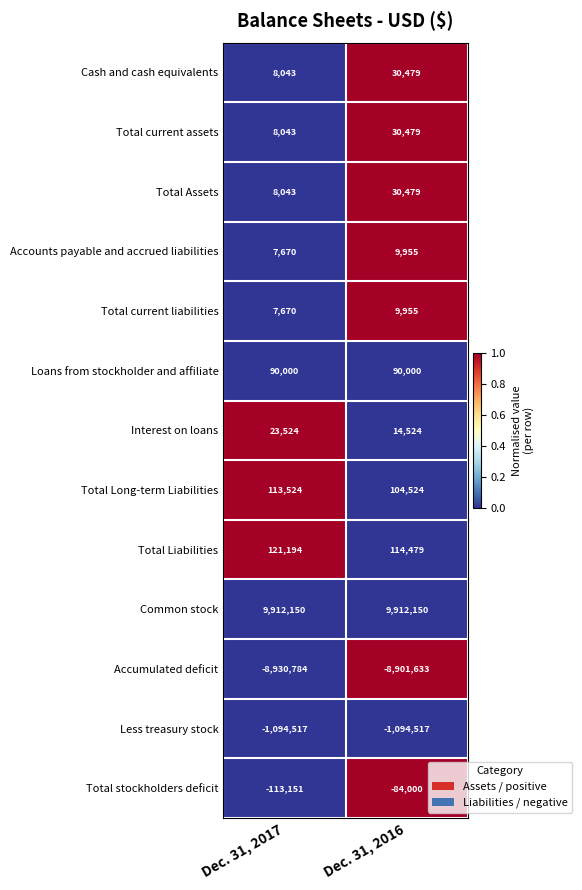

True or false: Total Assets has a value of 30479 at Dec. 31, 2016.

True